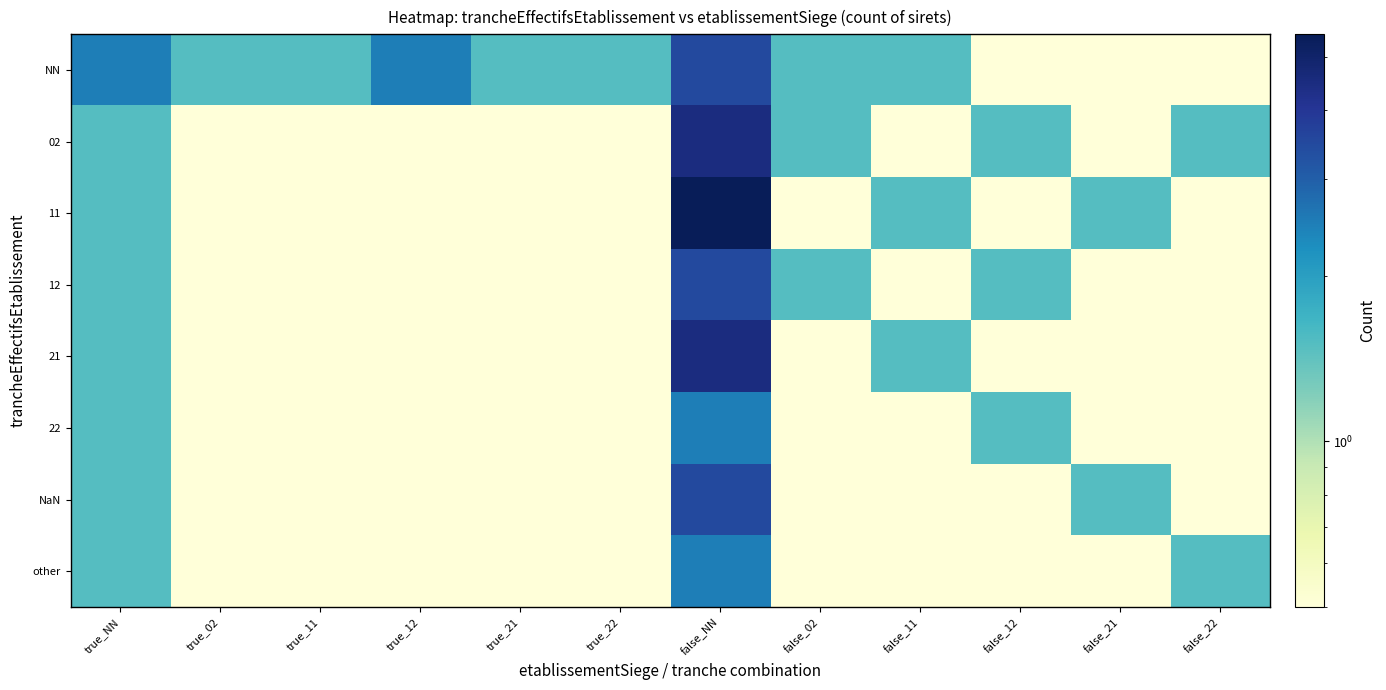

What is the smallest value displayed?

0.5